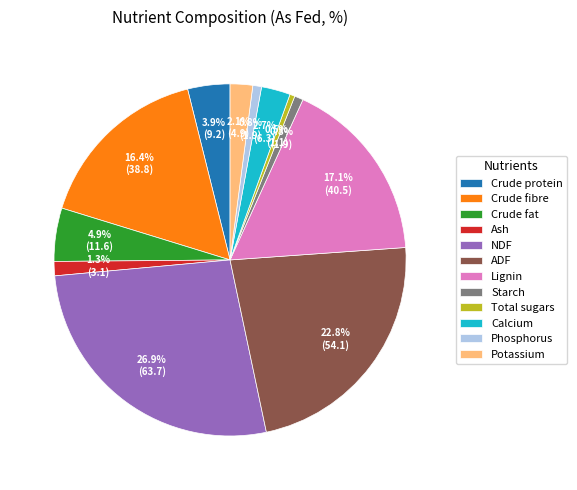

What percentage is the Lignin slice, to the nearest percent?

17%